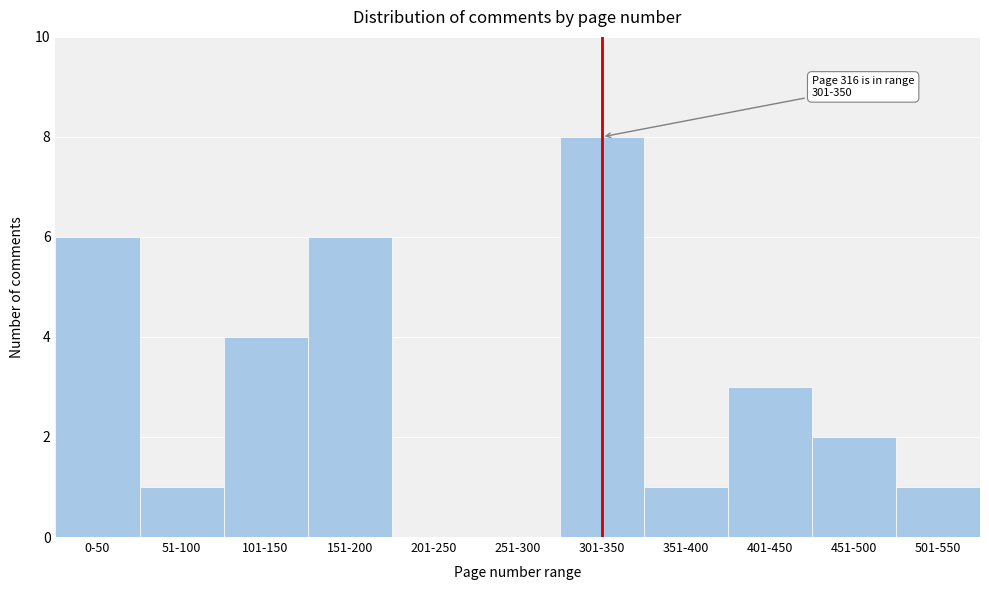

Reading left to right, extract all data points from this chart.

0-50=6	51-100=1	101-150=4	151-200=6	201-250=0	251-300=0	301-350=8	351-400=1	401-450=3	451-500=2	501-550=1